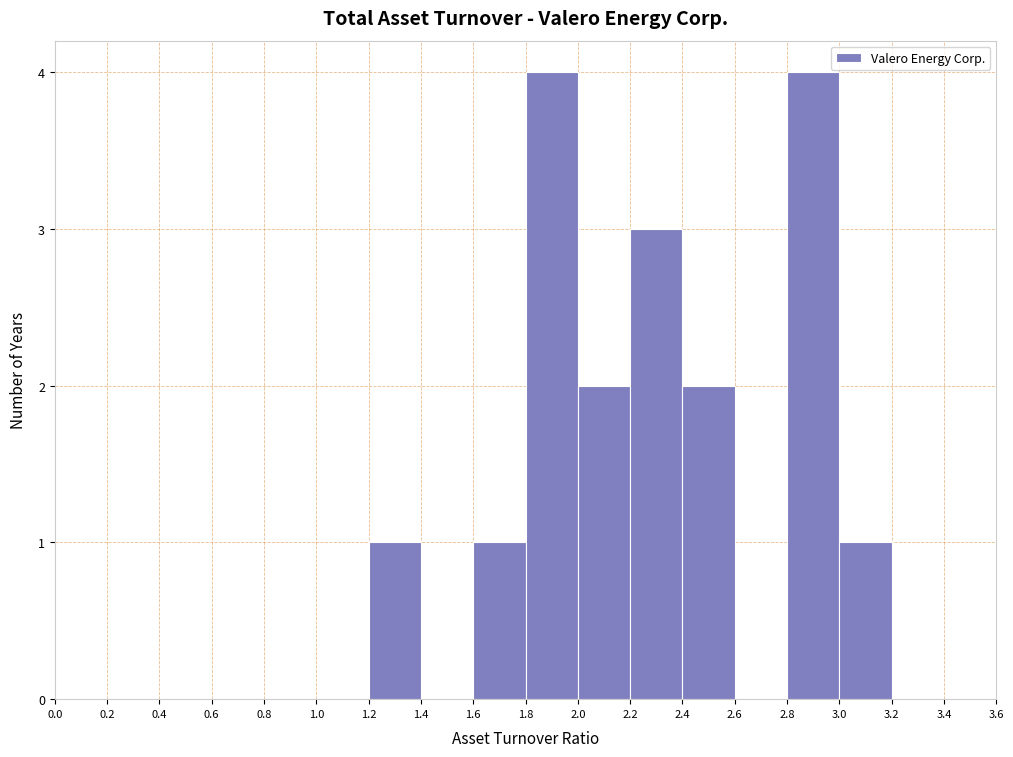

Reading left to right, list every bar in this chart as the range it spans on the x-axis followed by its height. The values are not printed on the chart, so give them approximately, as read against the axis.

0.0 to 0.2: 0
0.2 to 0.4: 0
0.4 to 0.6: 0
0.6 to 0.8: 0
0.8 to 1.0: 0
1.0 to 1.2: 0
1.2 to 1.4: 1
1.4 to 1.6: 0
1.6 to 1.8: 1
1.8 to 2.0: 4
2.0 to 2.2: 2
2.2 to 2.4: 3
2.4 to 2.6: 2
2.6 to 2.8: 0
2.8 to 3.0: 4
3.0 to 3.2: 1
3.2 to 3.4: 0